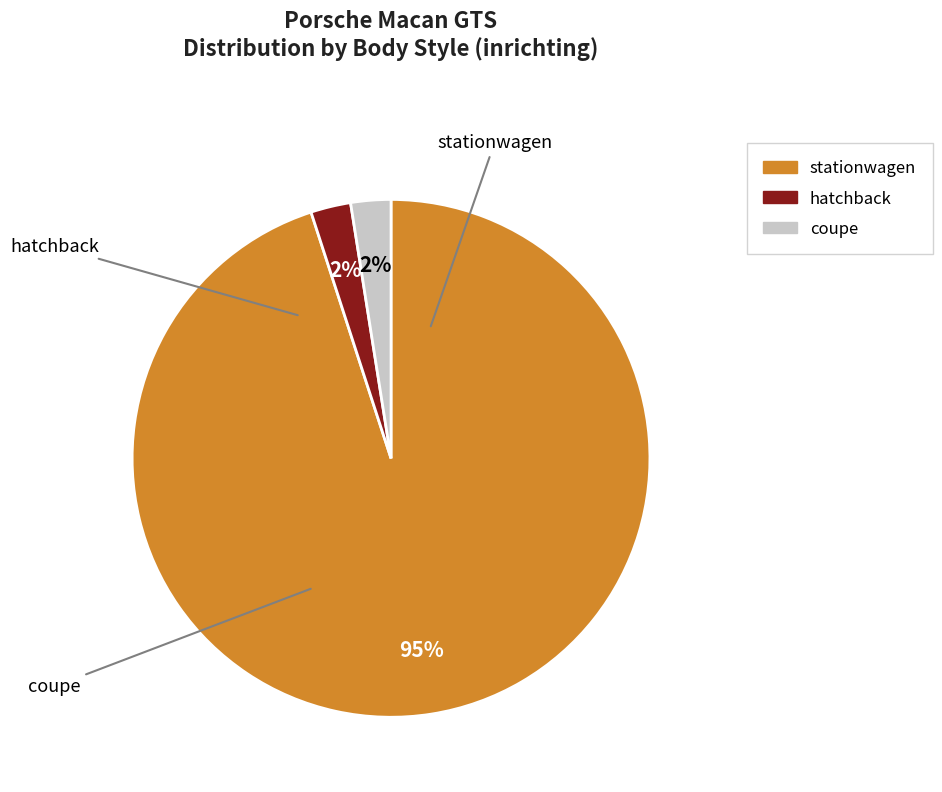

To the nearest percent, what portion does hatchback represent?

3%